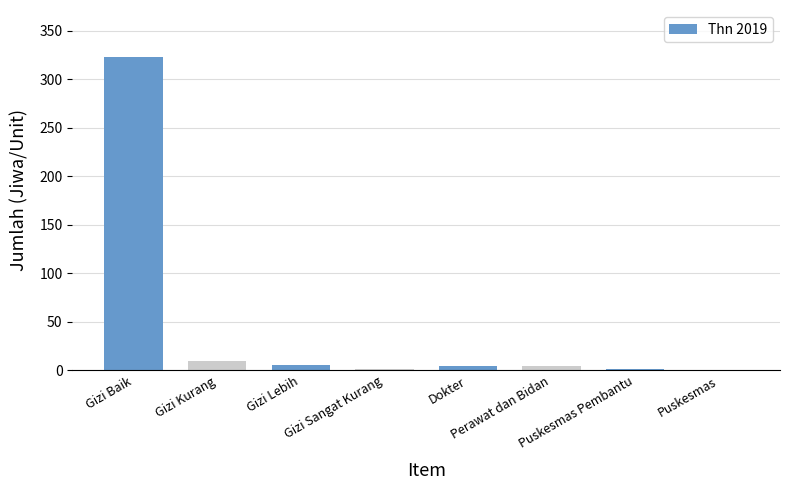

What is the sum of all values?

351